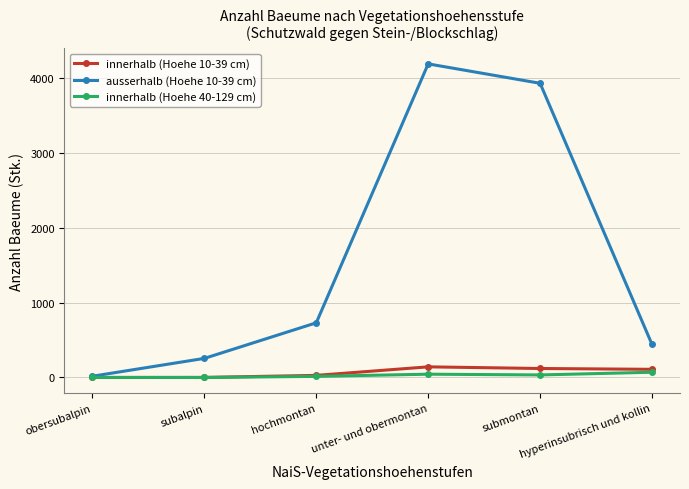

Which series has the largest range (max minus min)?

ausserhalb (Hoehe 10-39 cm)